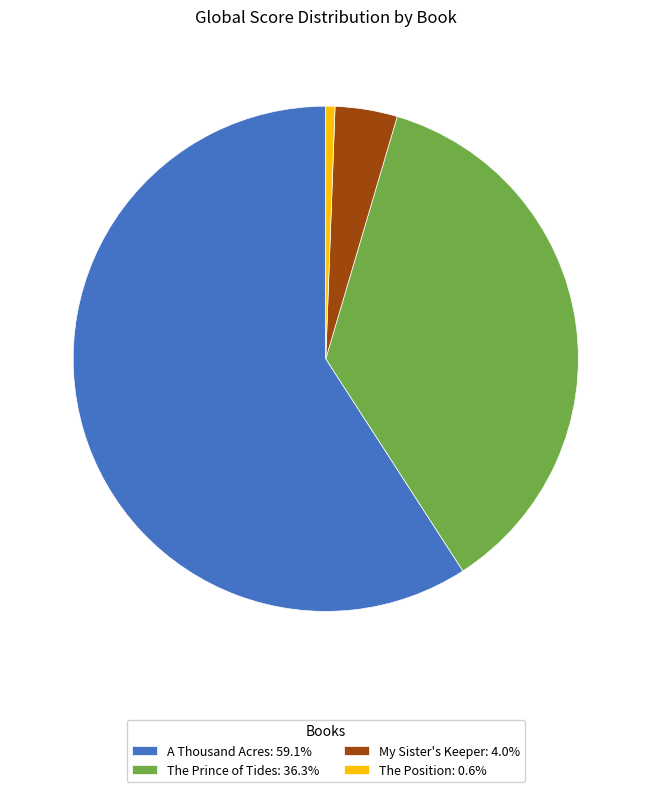

Approximately how many times larger is the value at A Thousand Acres compared to The Position?

101.0